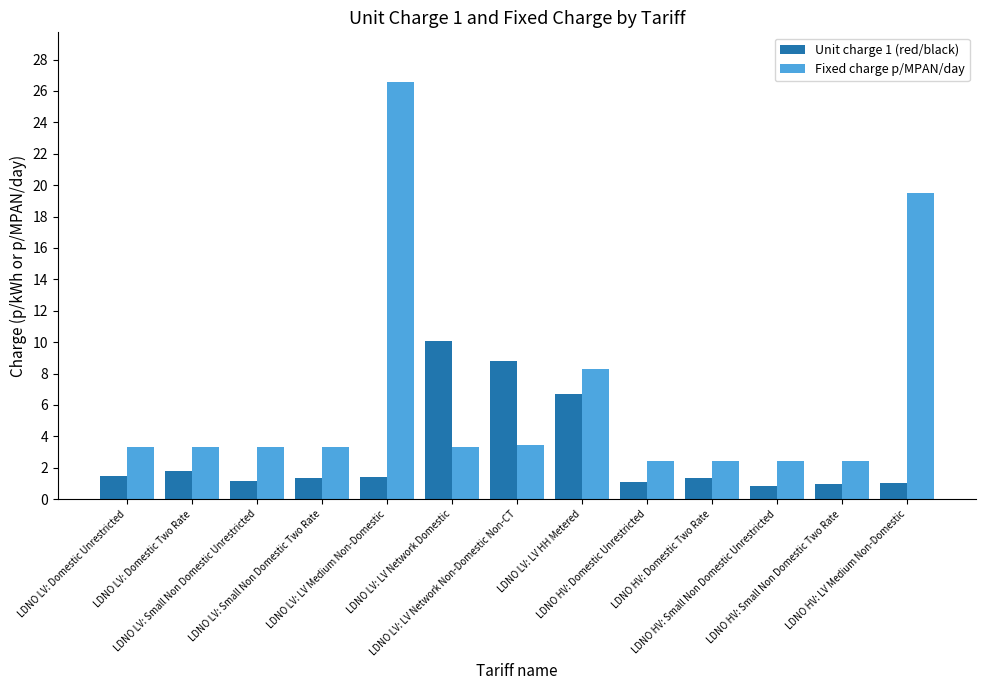

Rank the series by their average value, from lowest to highest.

Unit charge 1 (red/black), Fixed charge p/MPAN/day